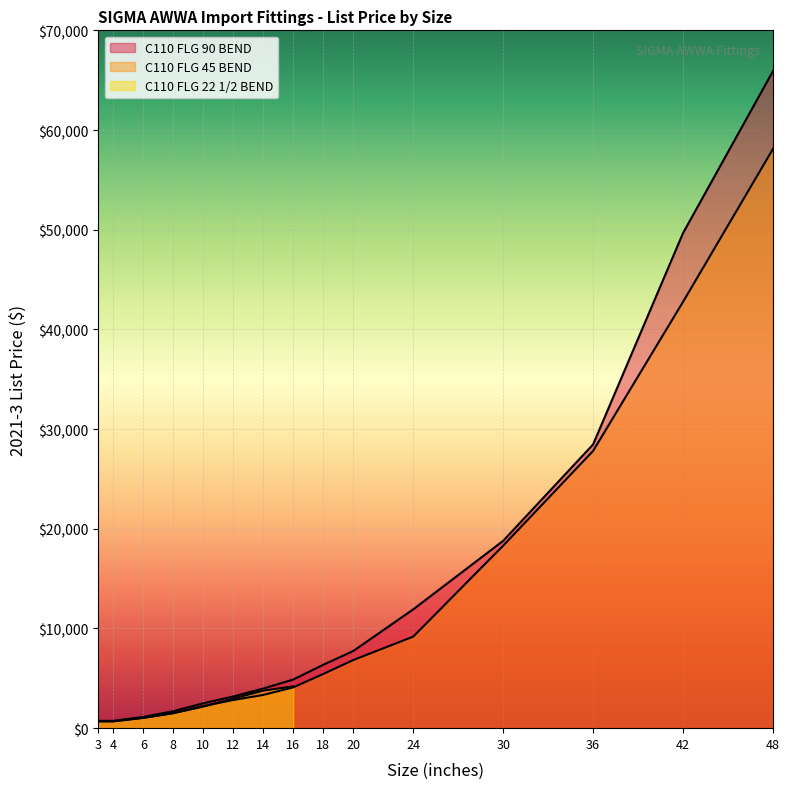

How many data points in C110 FLG 45 BEND are less than 4092?

7